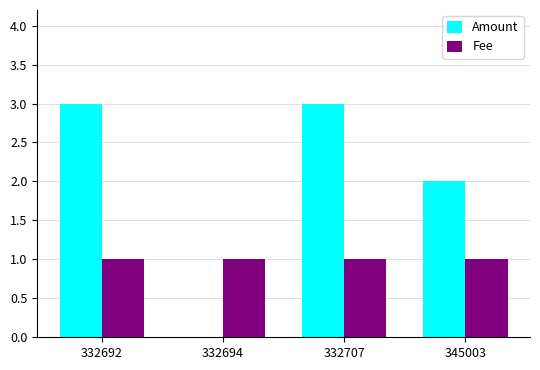

The Amount series shows 3.0 at 332692. True or false?

True